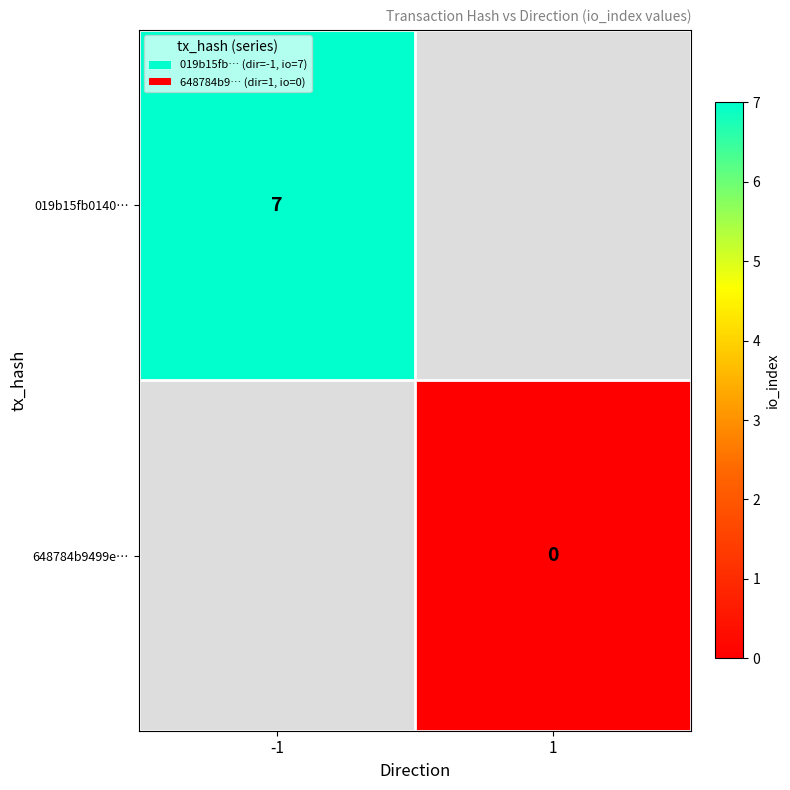

True or false: 019b15fb0140… has a value of 4 at -1.

False